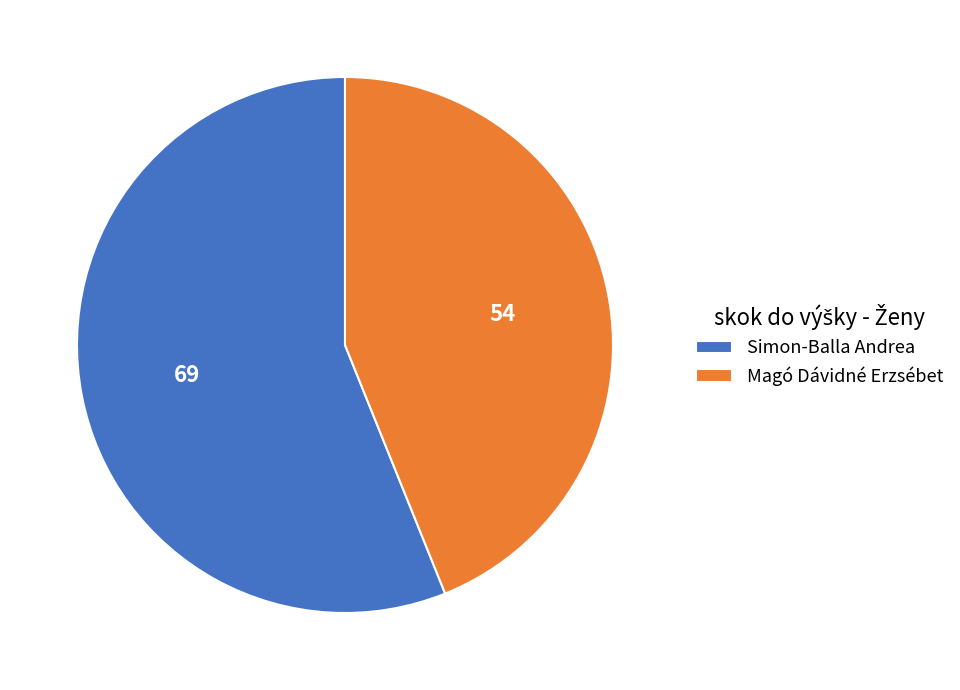

True or false: Simon-Balla Andrea accounts for 56% of the total.

True